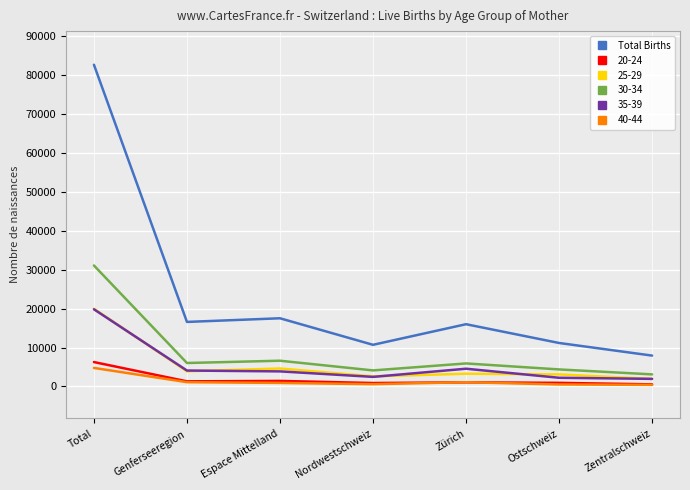

The chart shows a value of 7922 at Zentralschweiz. True or false?

True